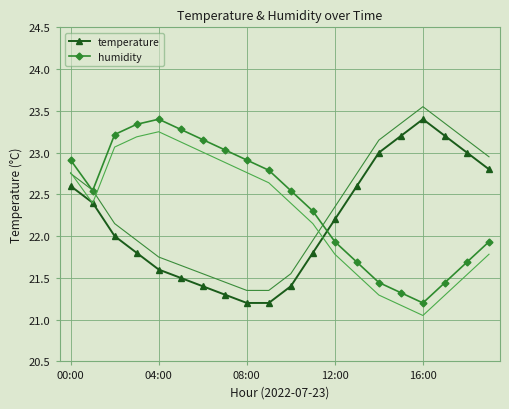

True or false: temperature has more than 1 points higher than both neighbors.

False